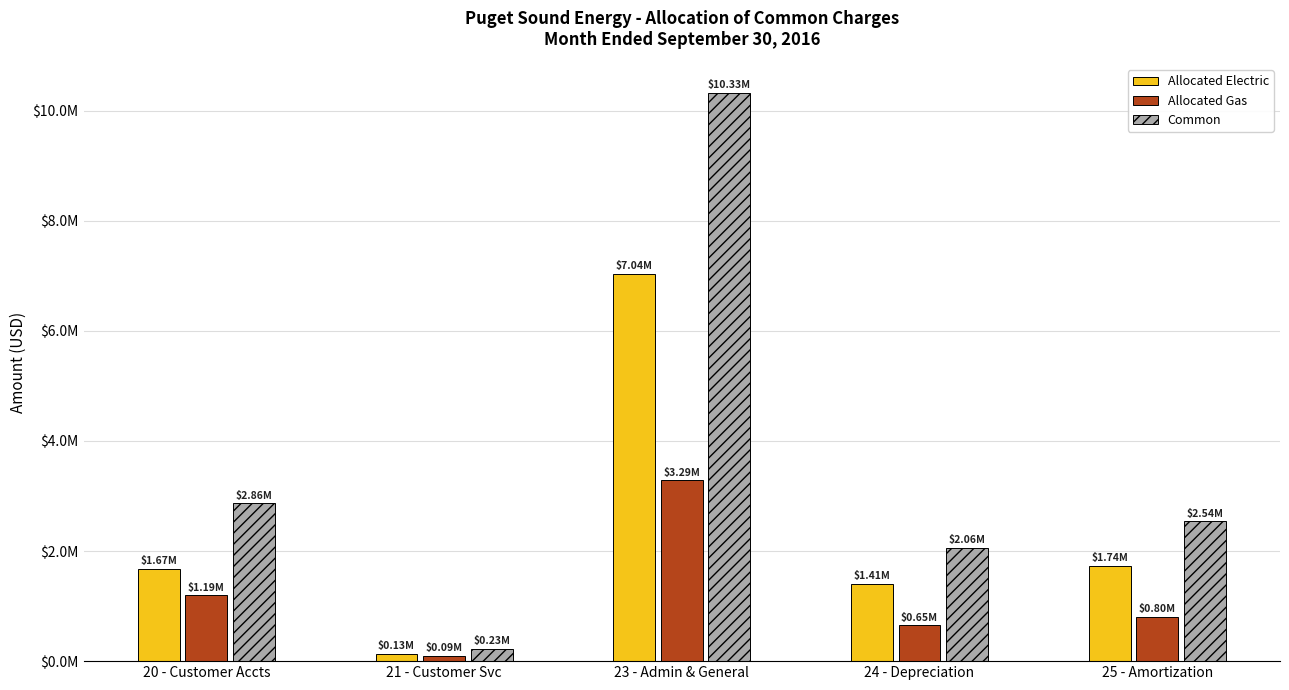

What are all the series names shown in the legend?

Allocated Electric, Allocated Gas, Common